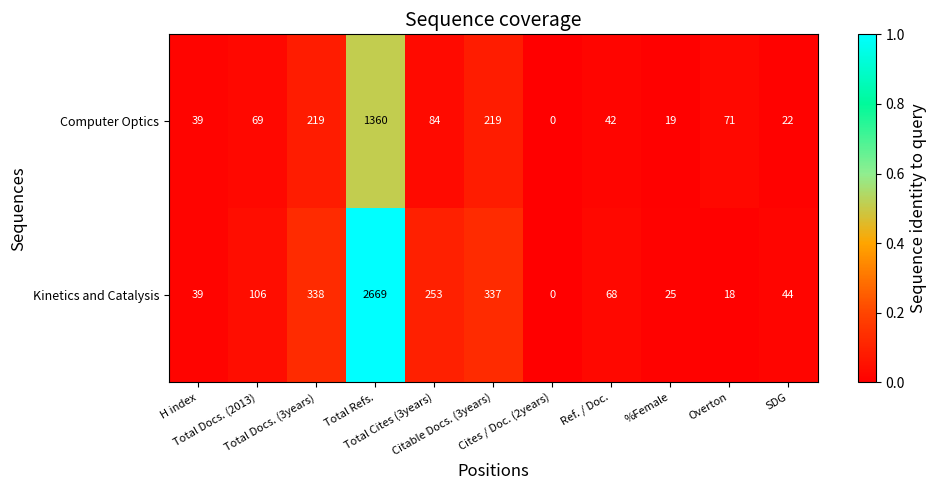

At which category is the sum across all series the highest?

Total Refs.